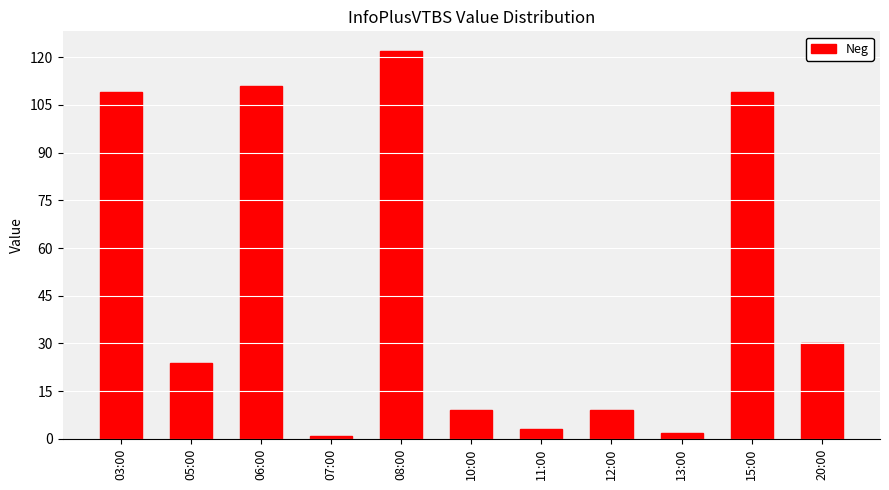

What is the label of the 3rd bar from the left?

06:00